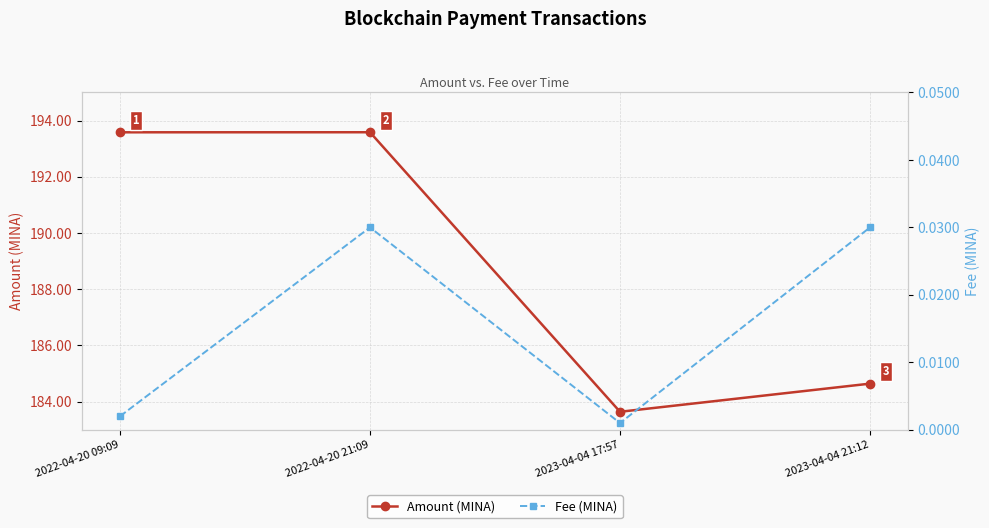

How many lines are shown in the chart?

2